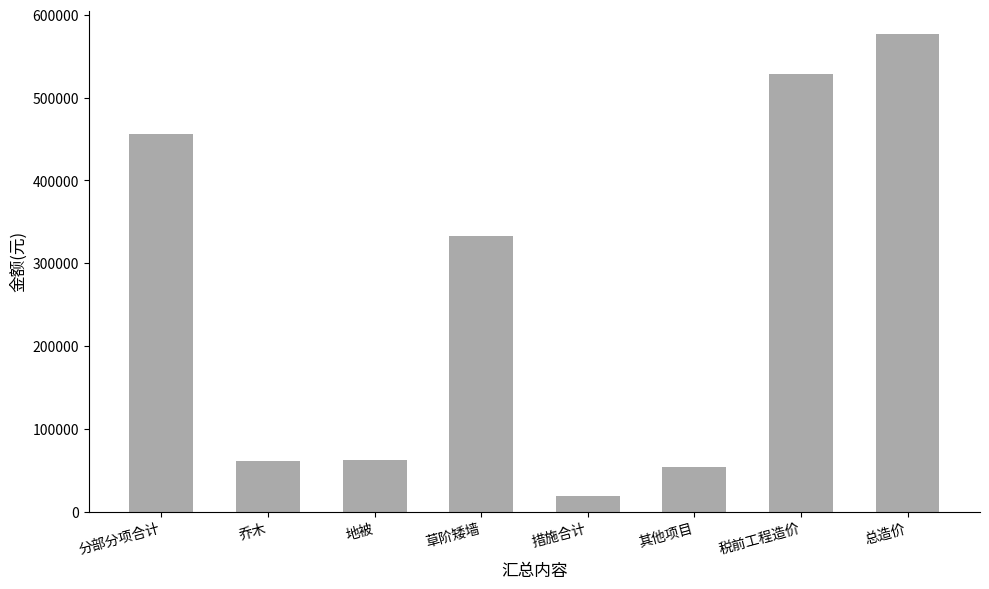

What is the ratio of the value at 总造价 to the value at 地被?

9.2